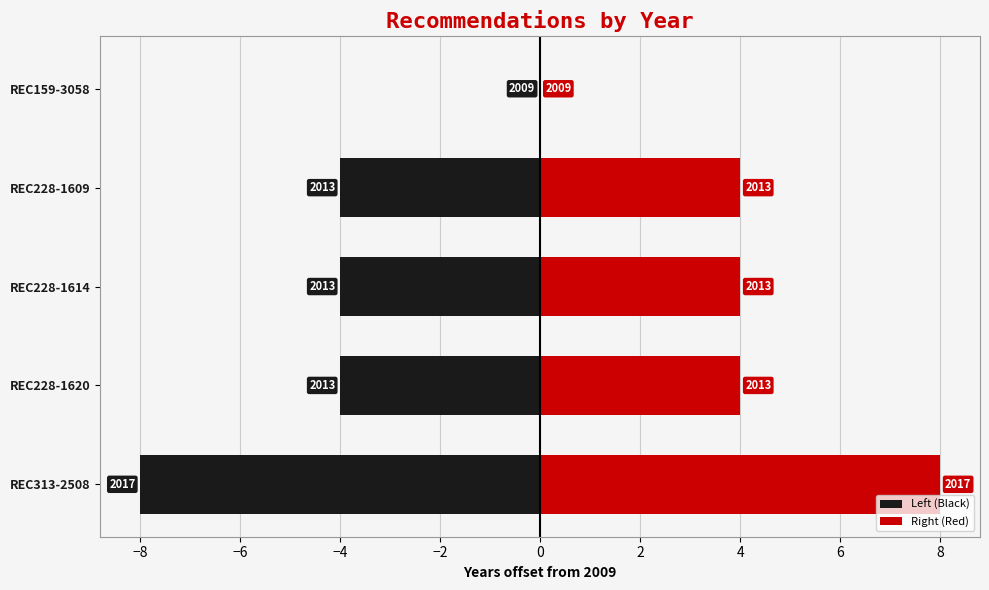

True or false: Left (Black) has a value of 4 at REC159-3058.

False